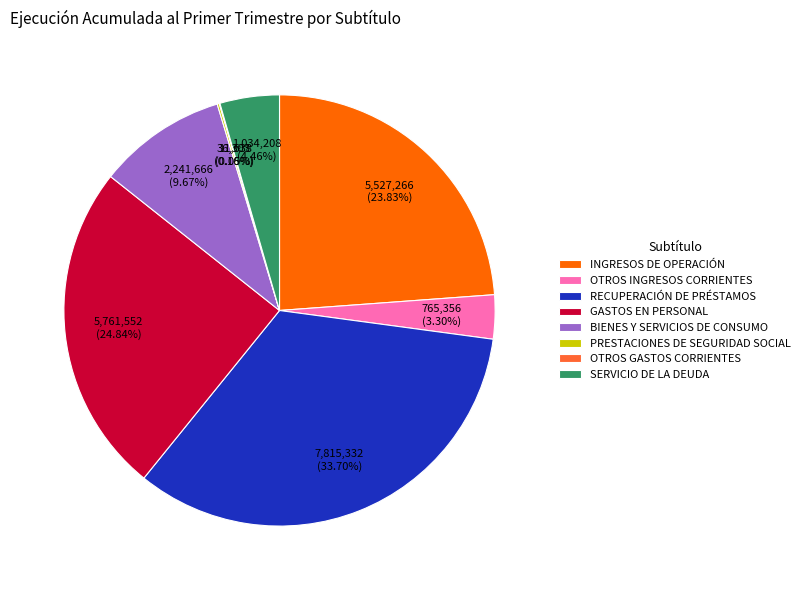

To the nearest percent, what is the difference between the largest and smallest slice percentages?

34%